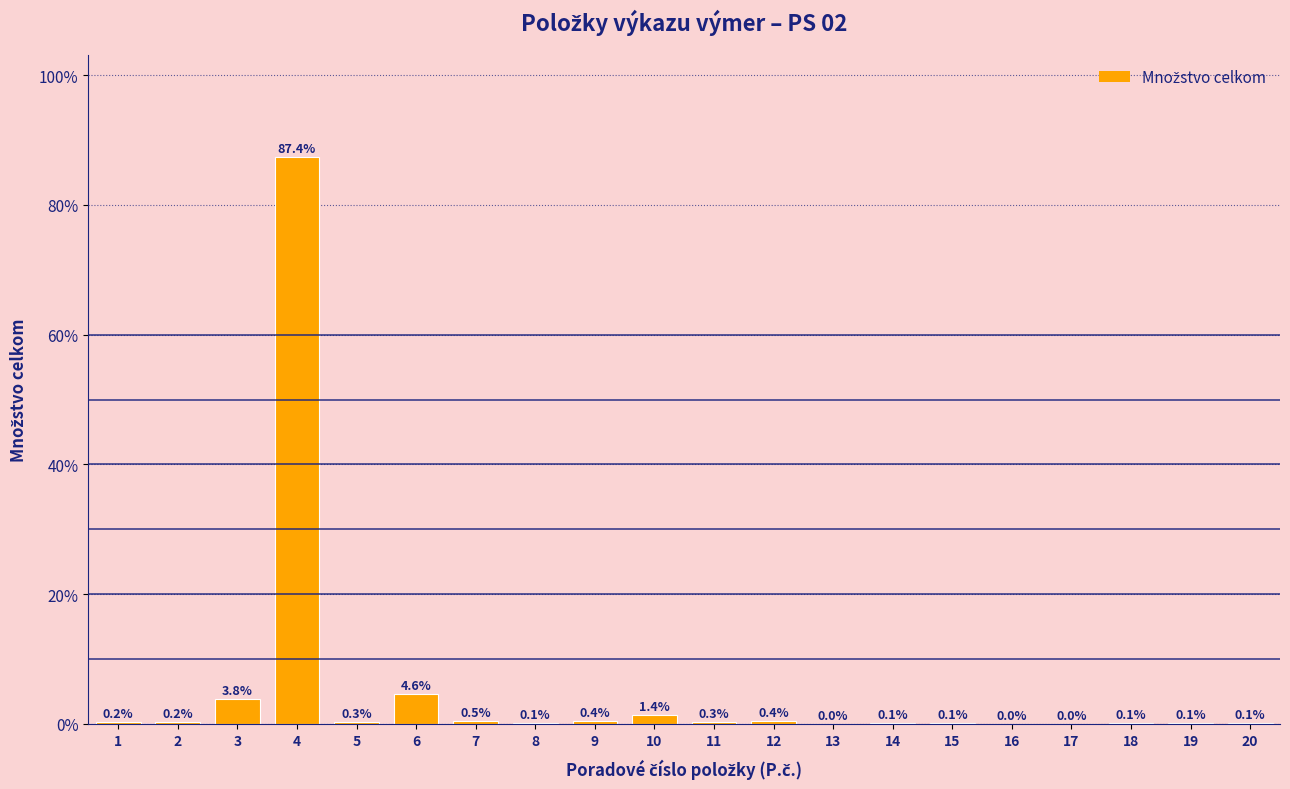

What is the greatest value displayed?

87.4